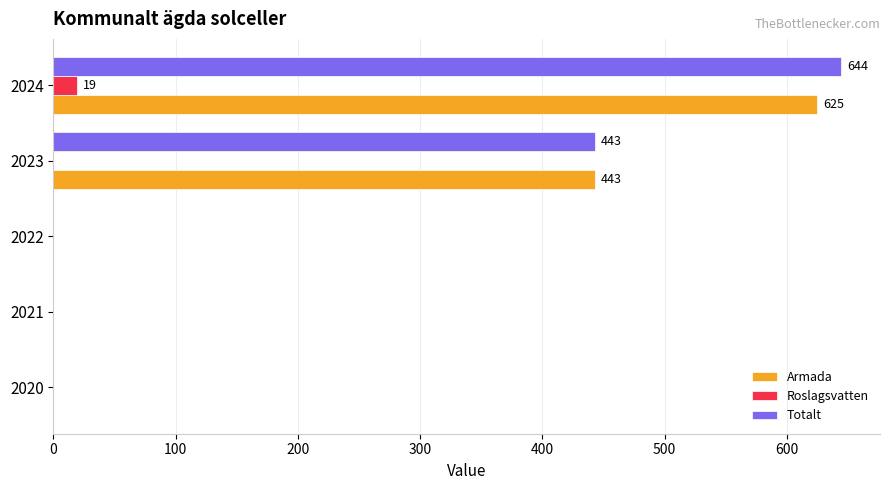

What are all the series names shown in the legend?

Armada, Roslagsvatten, Totalt